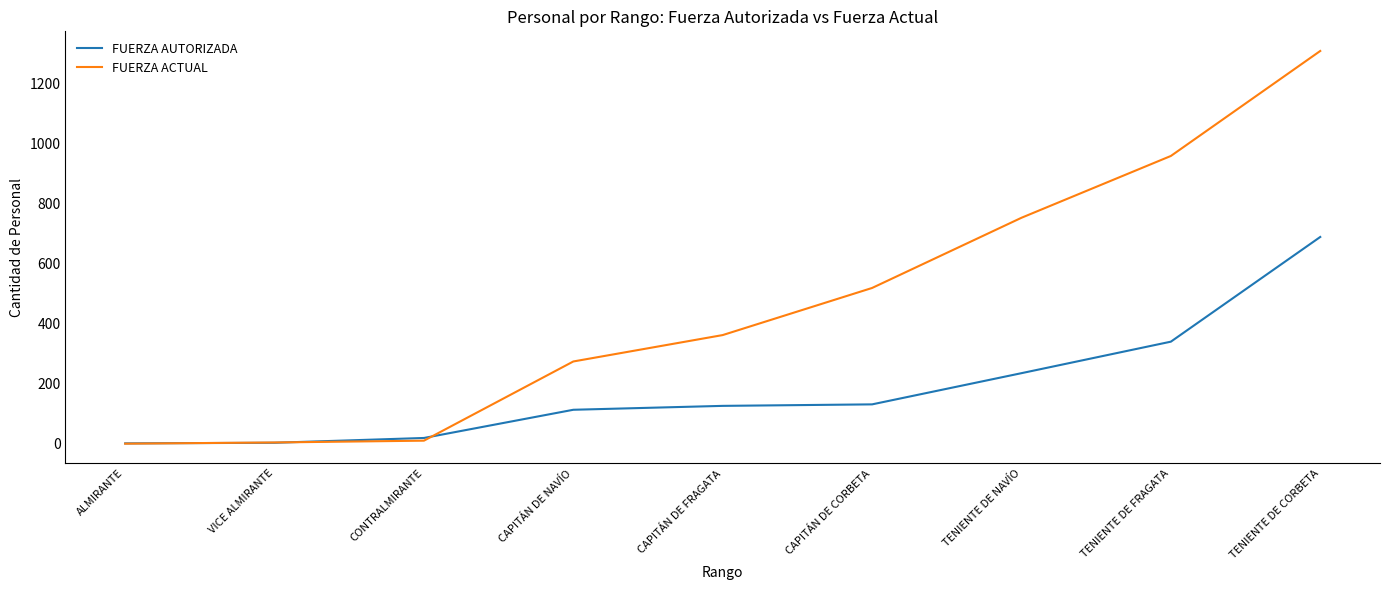

What are all the series names shown in the legend?

FUERZA AUTORIZADA, FUERZA ACTUAL